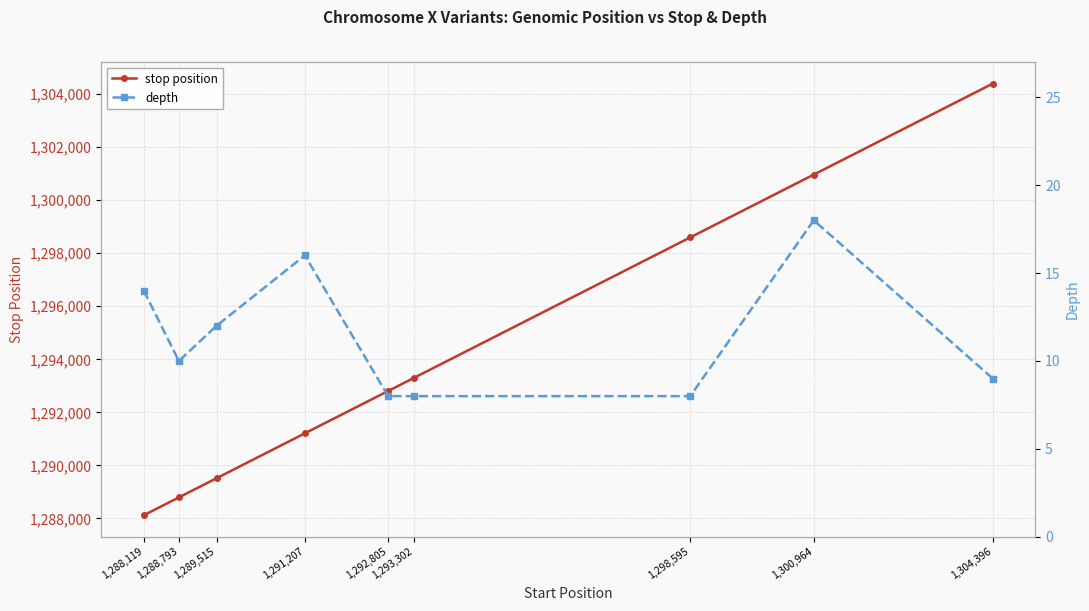

At how many categories does at least one series exceed 69513?

9